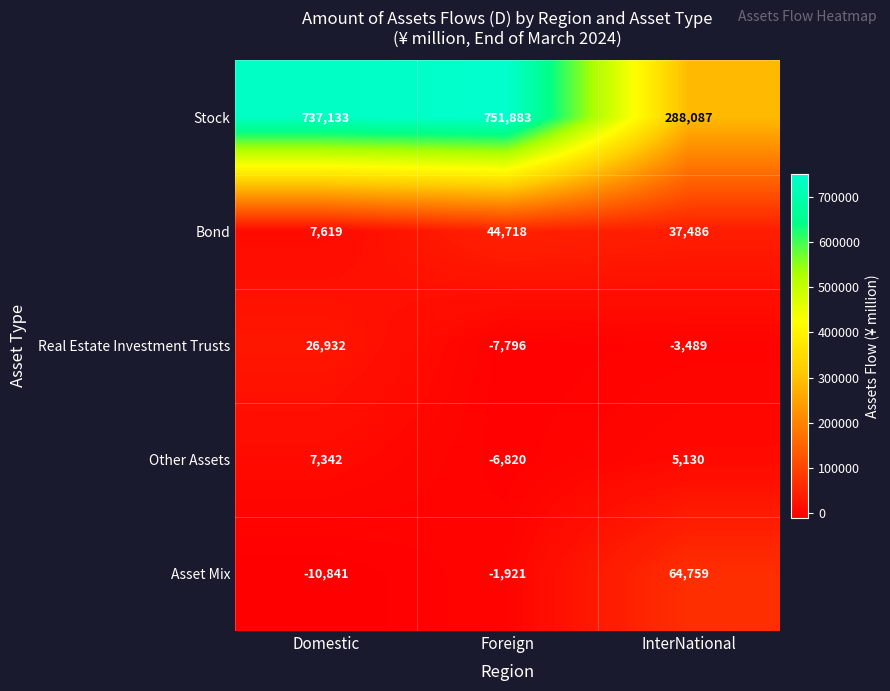

Which series changed the most between Foreign and InterNational?

Stock